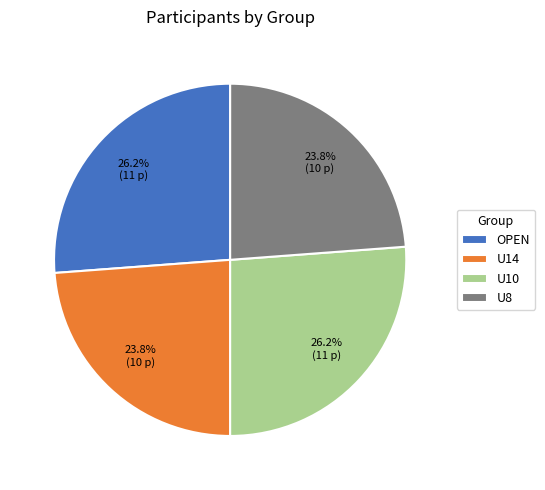

To the nearest percent, what is the average slice percentage?

25%